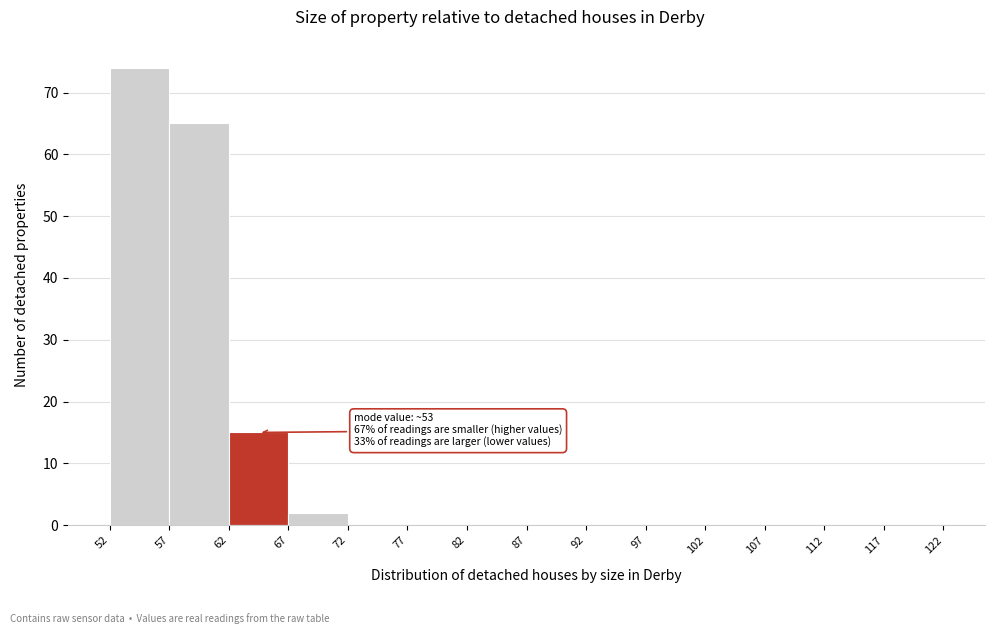

Over which range of the x-axis is the bar tallest?

52 to 57